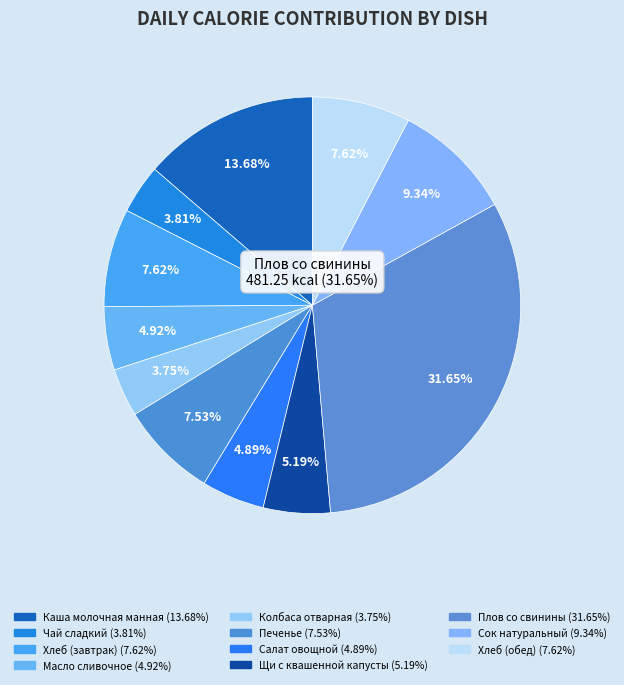

To the nearest percent, what is the combined percentage of Печенье and Салат овощной?

12%